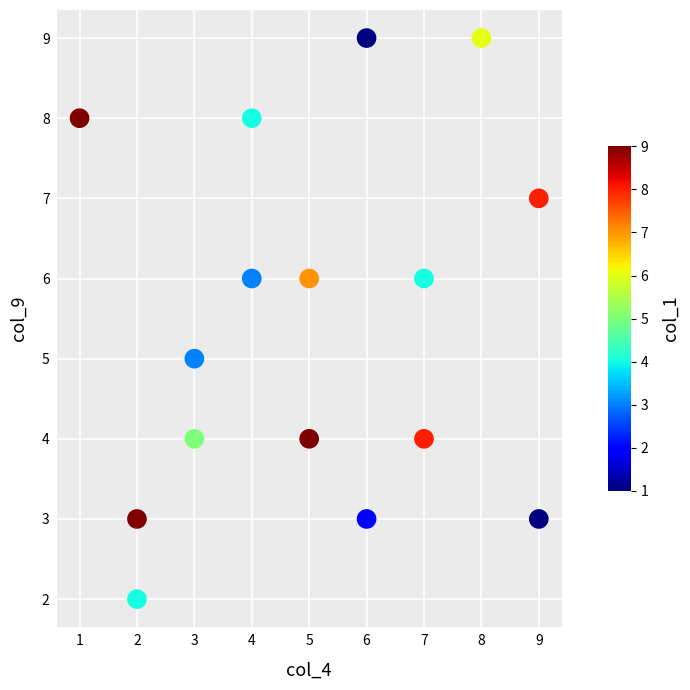

What is the range of Y values (max minus min)?

7